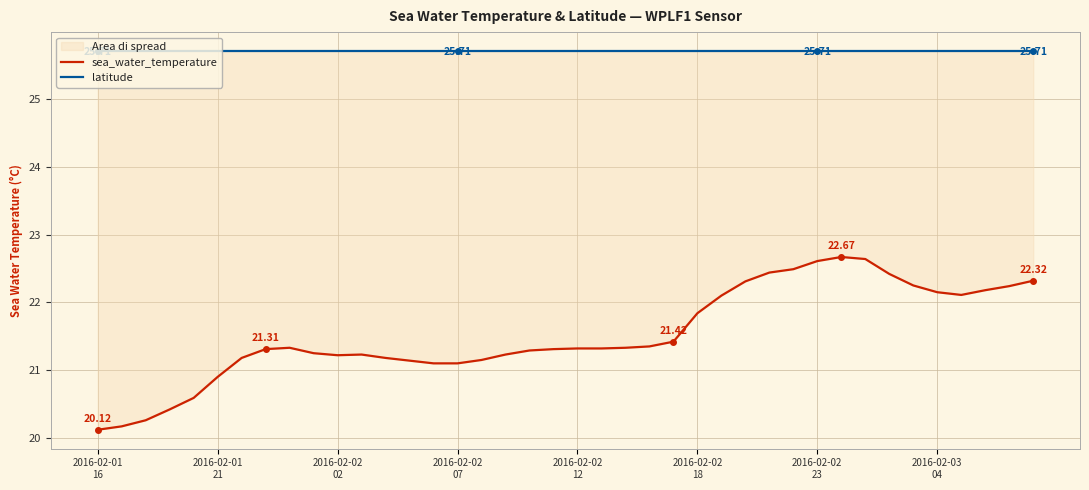

What is the greatest value displayed?

25.7